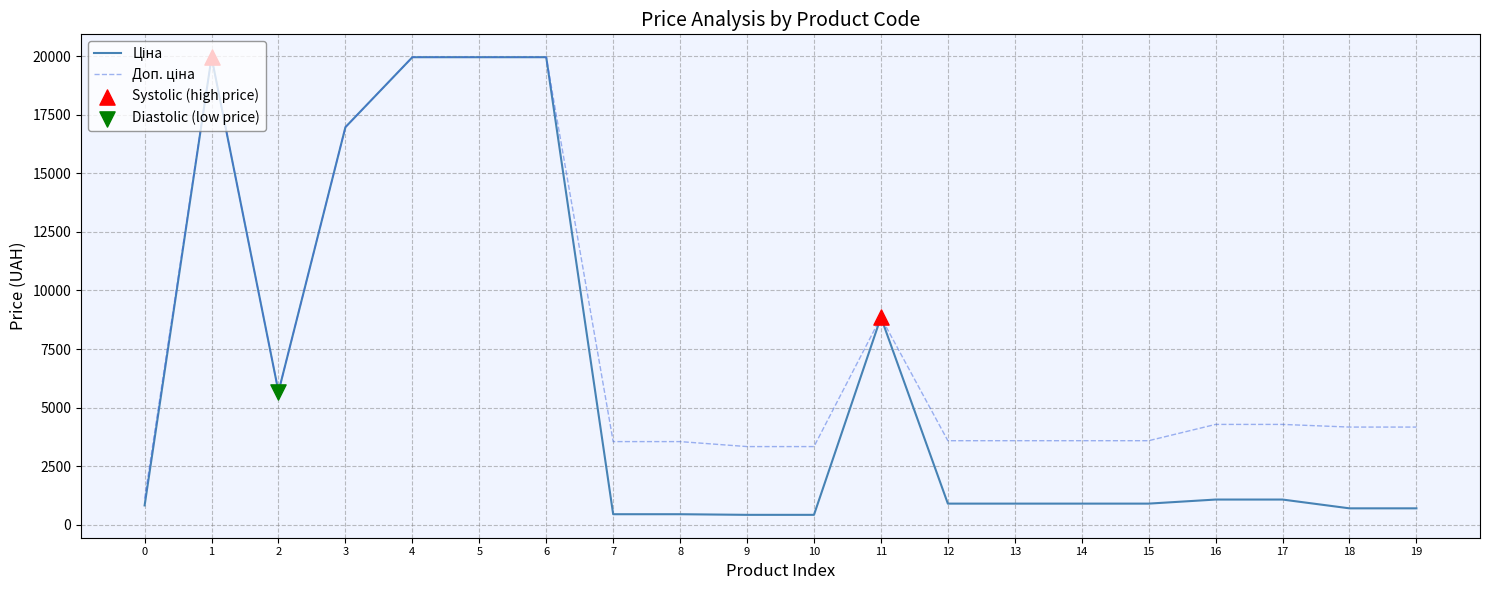

What is the greatest value displayed?

19964.2